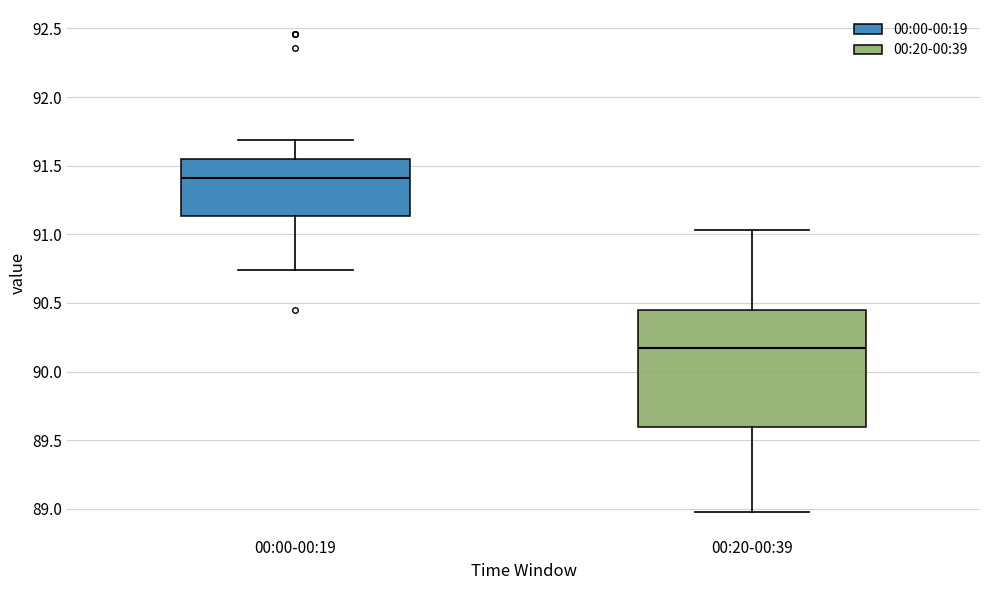

Reading left to right, transcribe this box plot: for each box, give where its median line is, the range the box spans, and where its two whiskers end, as read against the y-axis. The values are not printed on the chart, so give them approximately, as read against the axis.

00:00-00:19: median 91.40, box 91.15 to 91.55, whiskers 90.75 to 91.70
00:20-00:39: median 90.15, box 89.60 to 90.45, whiskers 89.00 to 91.05